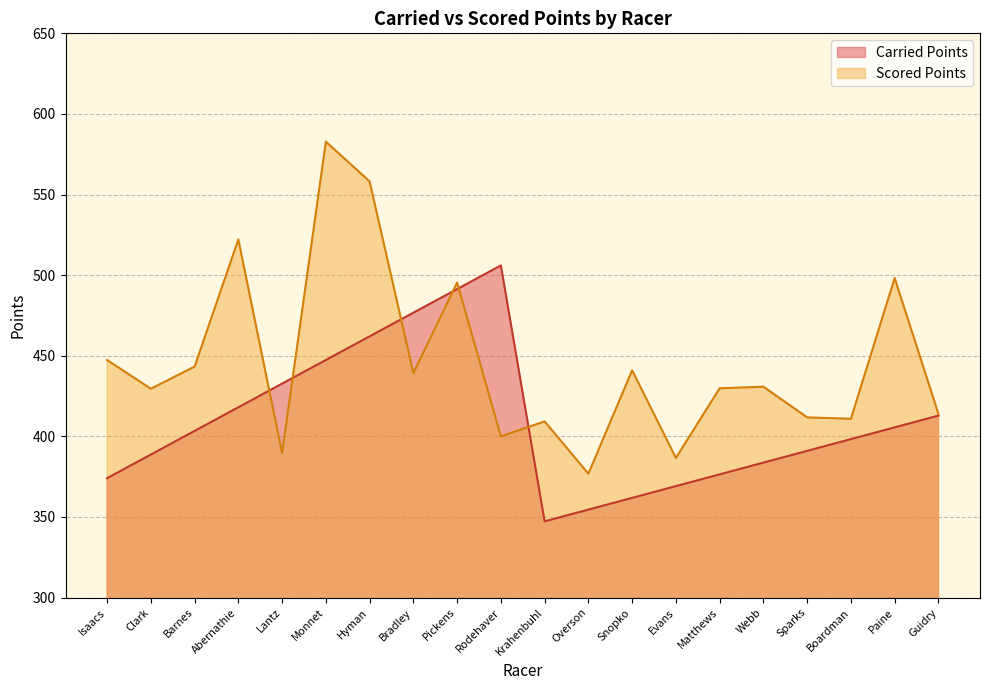

At which category does Scored Points reach its first local valley?

Clark